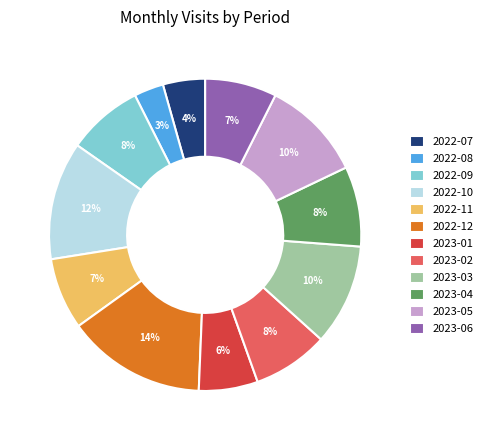

To the nearest percent, what percentage of the pie is 2022-08?

3%